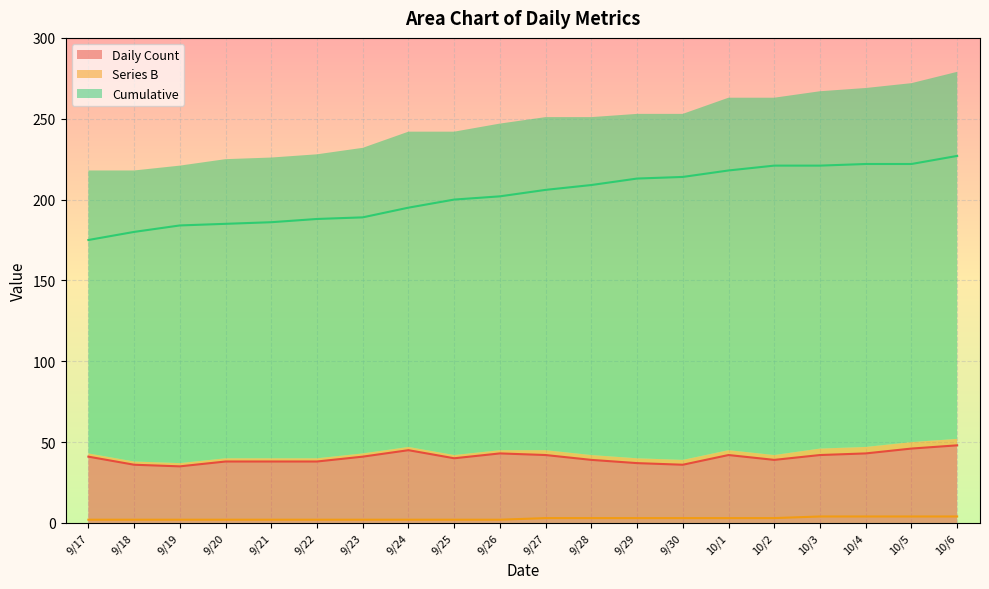

The Series B (line) series shows 1 at 9/23. True or false?

False